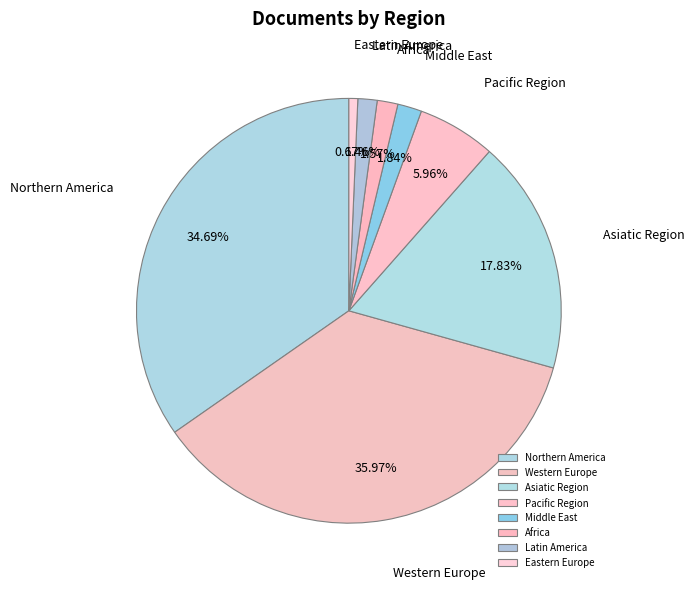

Is there a majority slice in this chart?

No